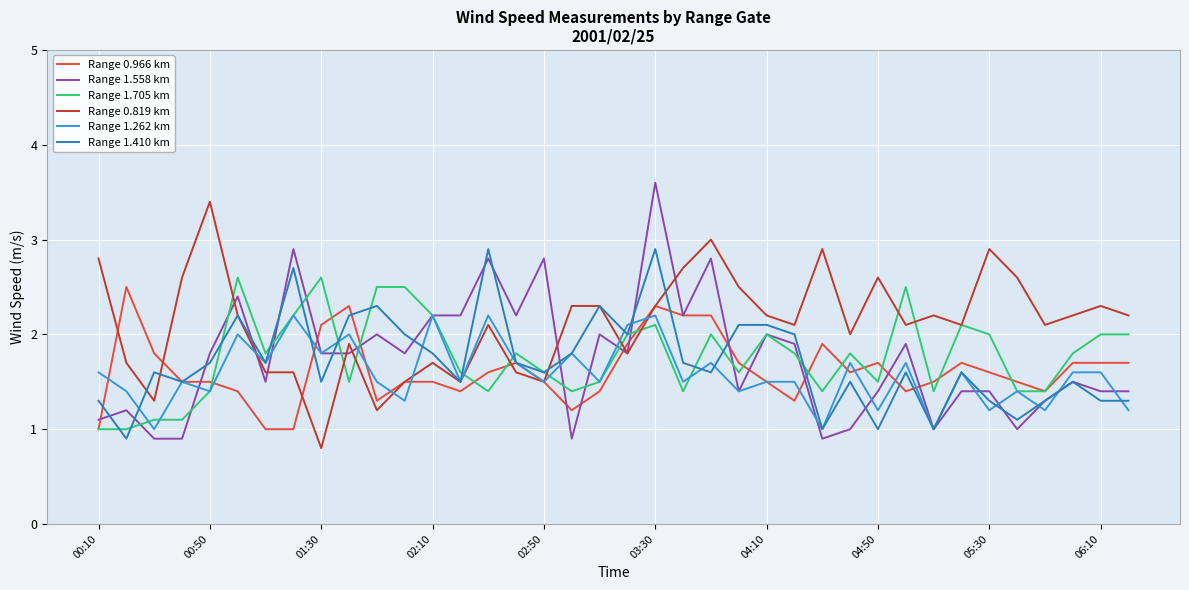

What is the lowest value of the Range 1.262 km series?

1.0